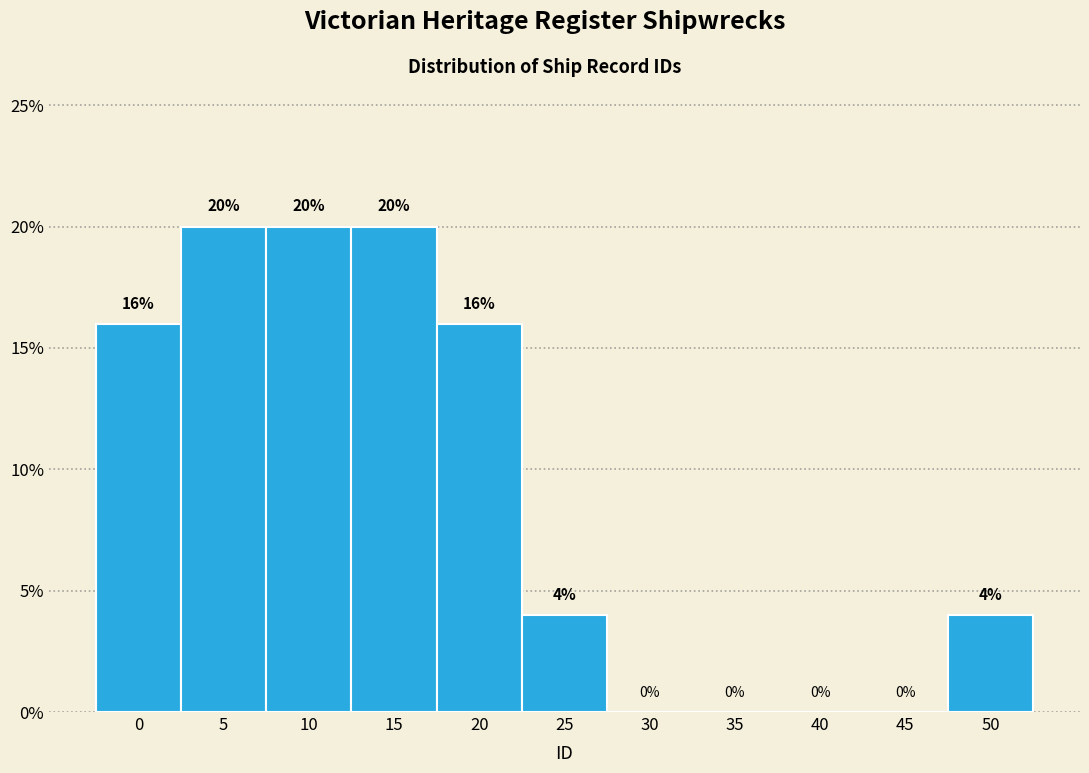

Reading left to right, transcribe all the data shown in this chart.

0=16	5=20	10=20	15=20	20=16	25=4	30=0	35=0	40=0	45=0	50=4